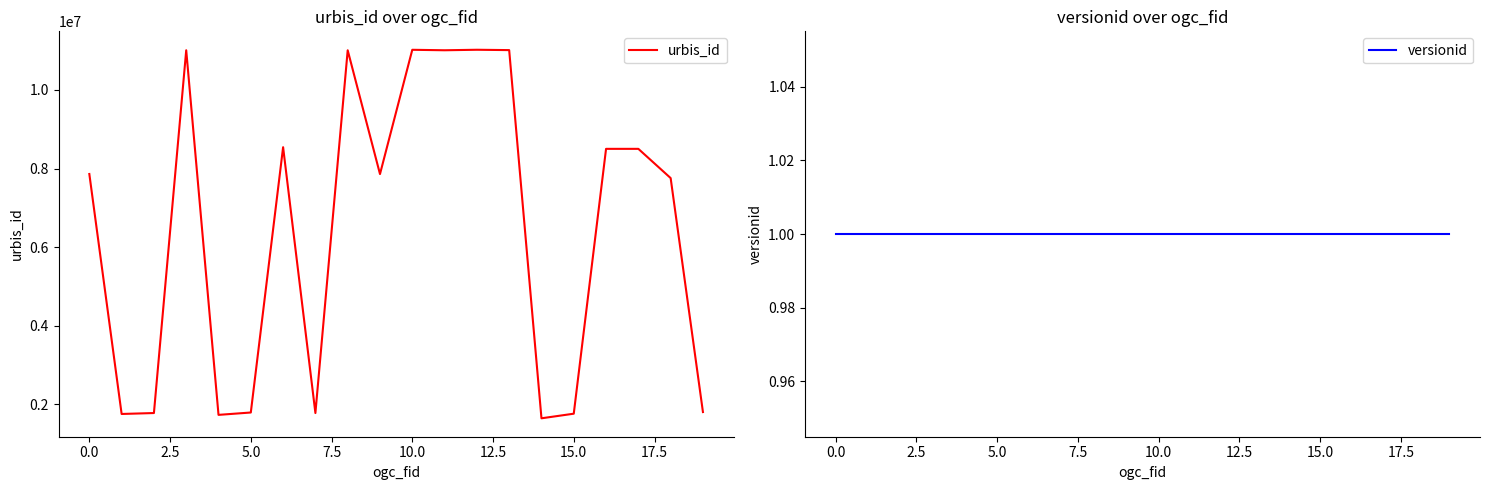

What is the maximum value for urbis_id?

11022915